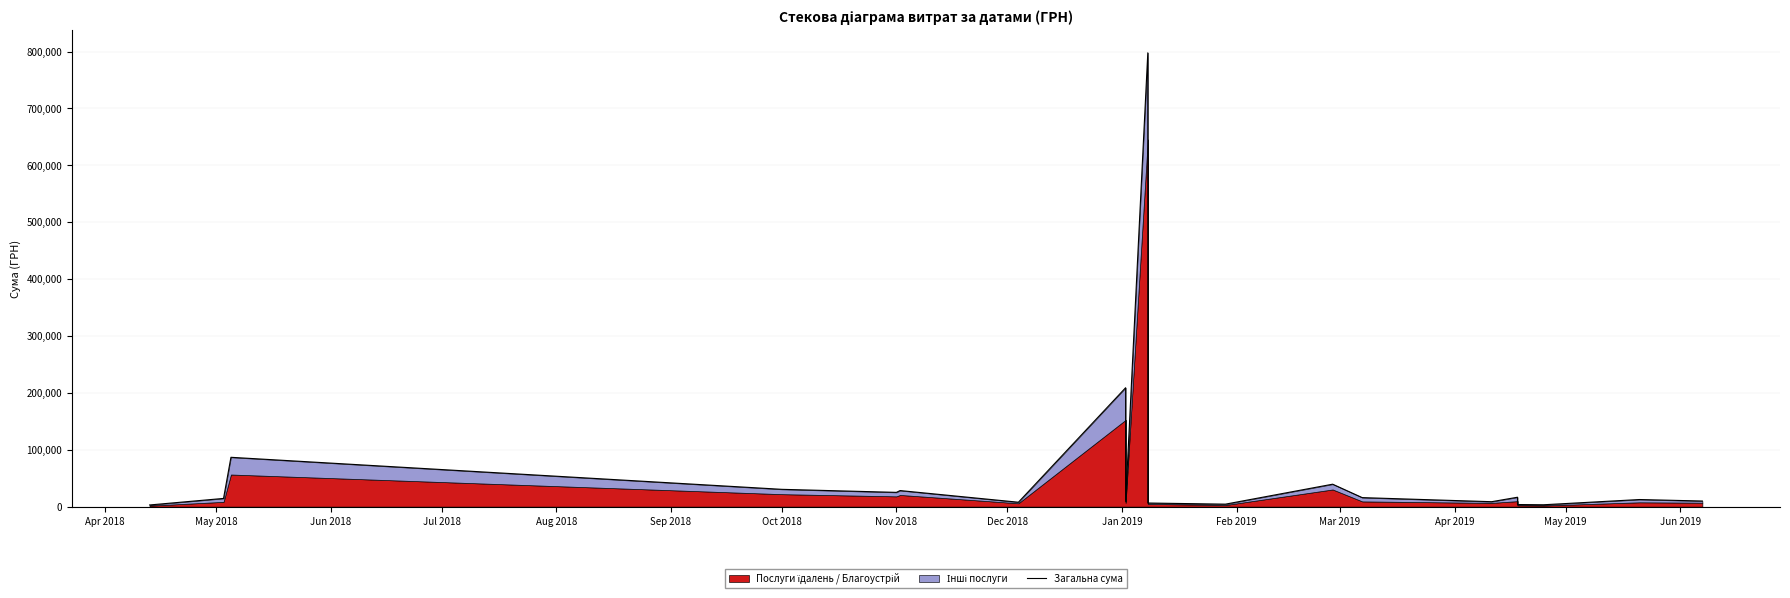

Reading left to right, what are all the values shown in this chart?

2994.2	14500.0	86782.4	30500.0	25150.0	28320.0	7831.5	209076.9	9310.9	797728.5	6432.0	4439.9	39518.4	15934.8	8744.6	16601.2	3767.7	3356.0	12567.0	9939.9